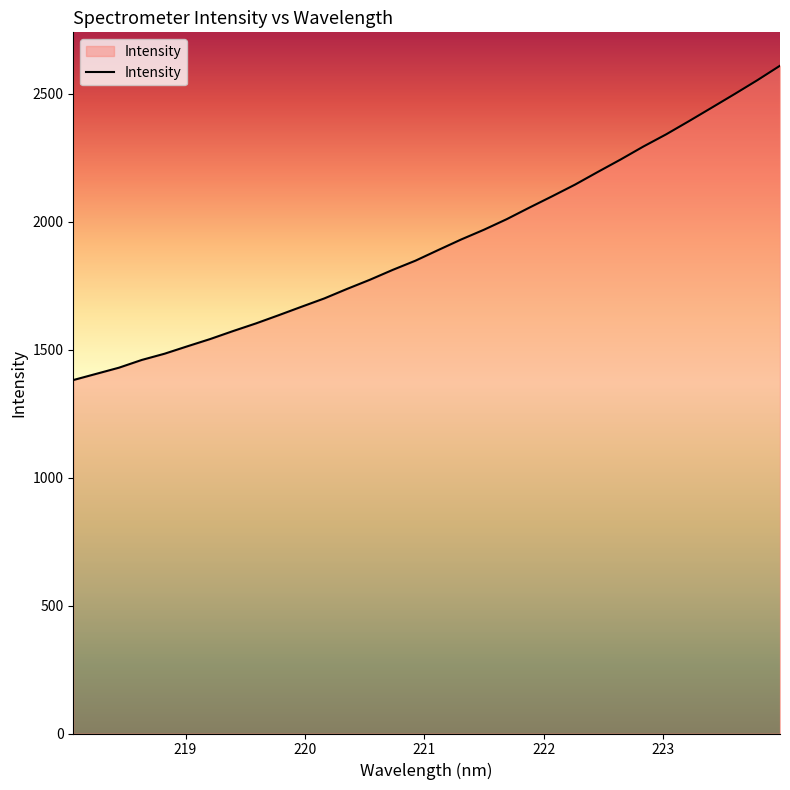

What is the smallest value displayed?

1381.2